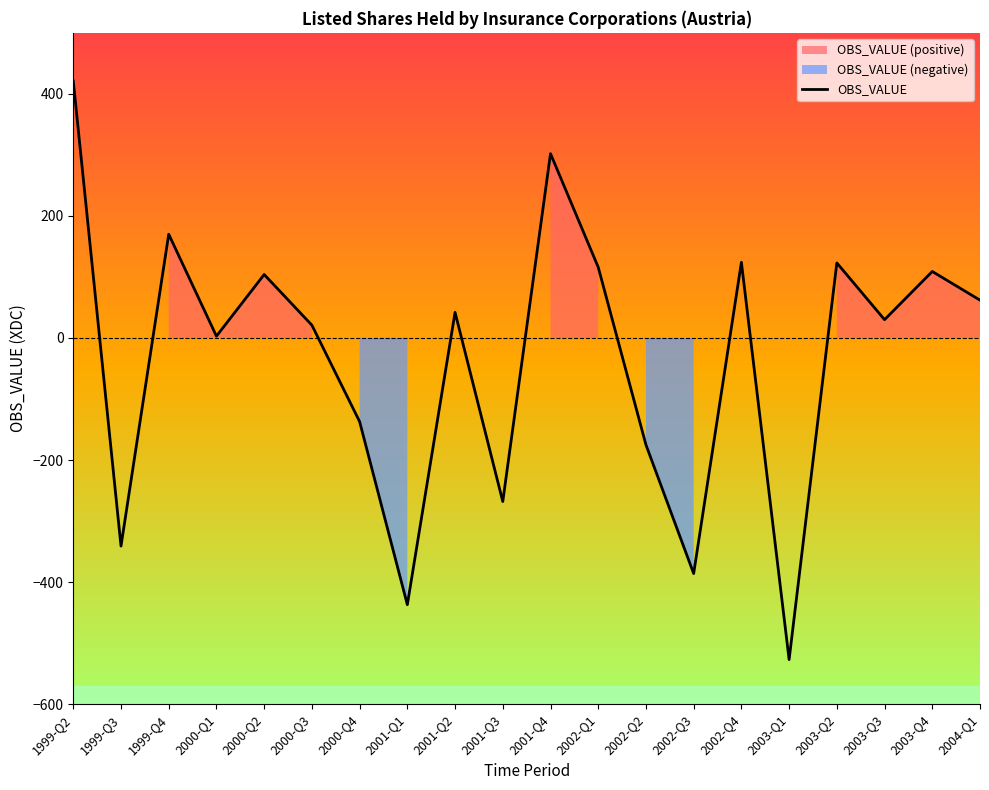

What is the label of the 8th point from the left?

2001-Q1